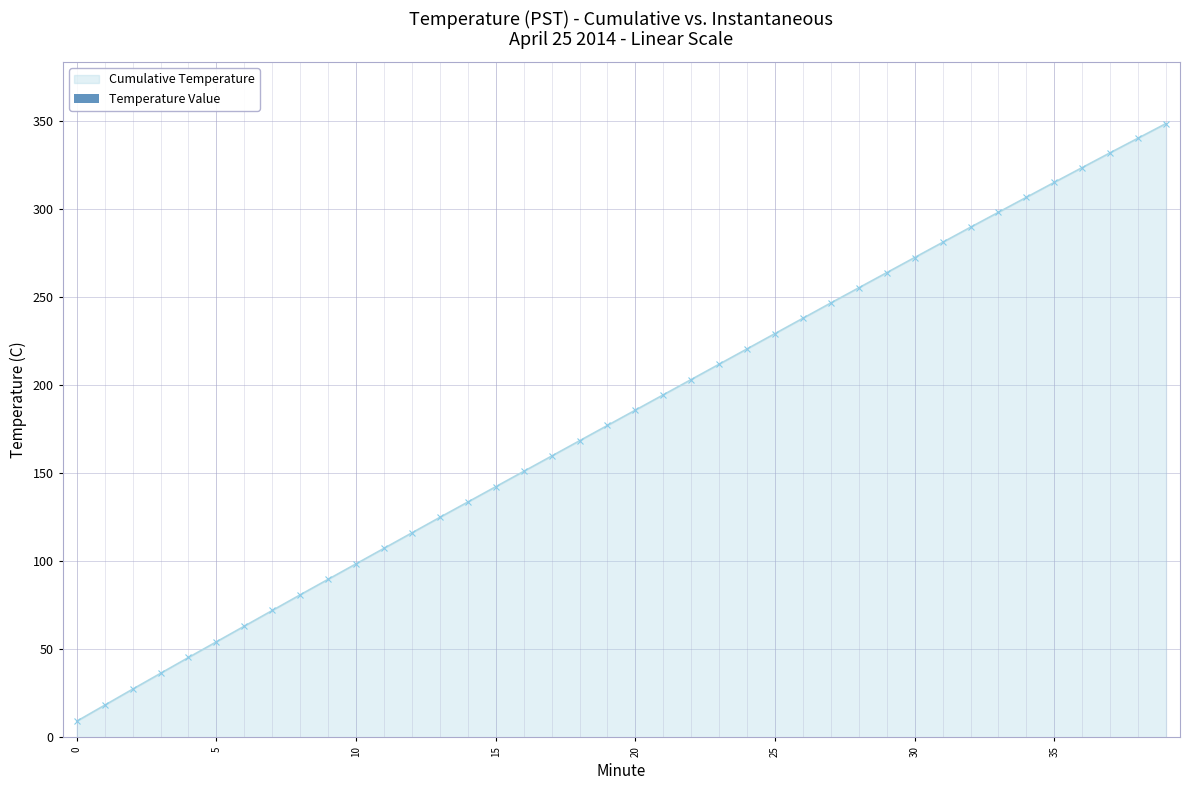

The value at 36 is -8.8. True or false?

False